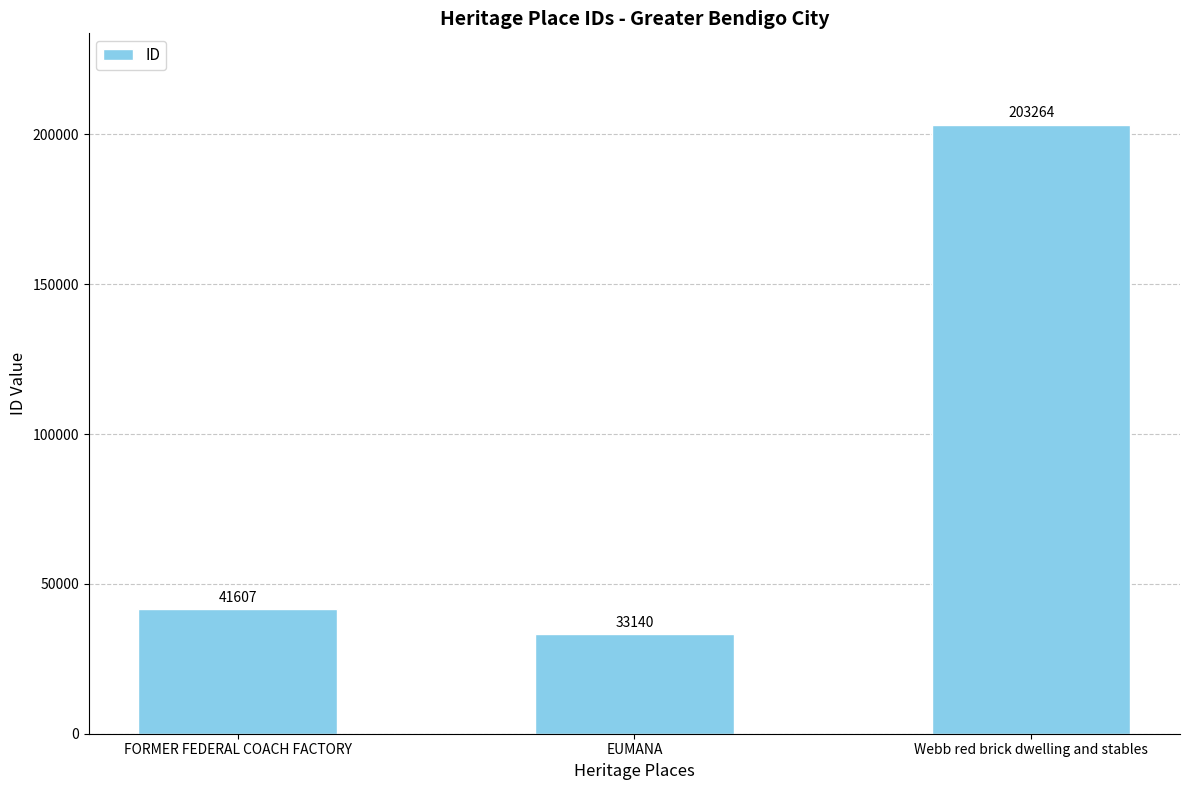

Which has a higher value, EUMANA or FORMER FEDERAL COACH FACTORY?

FORMER FEDERAL COACH FACTORY